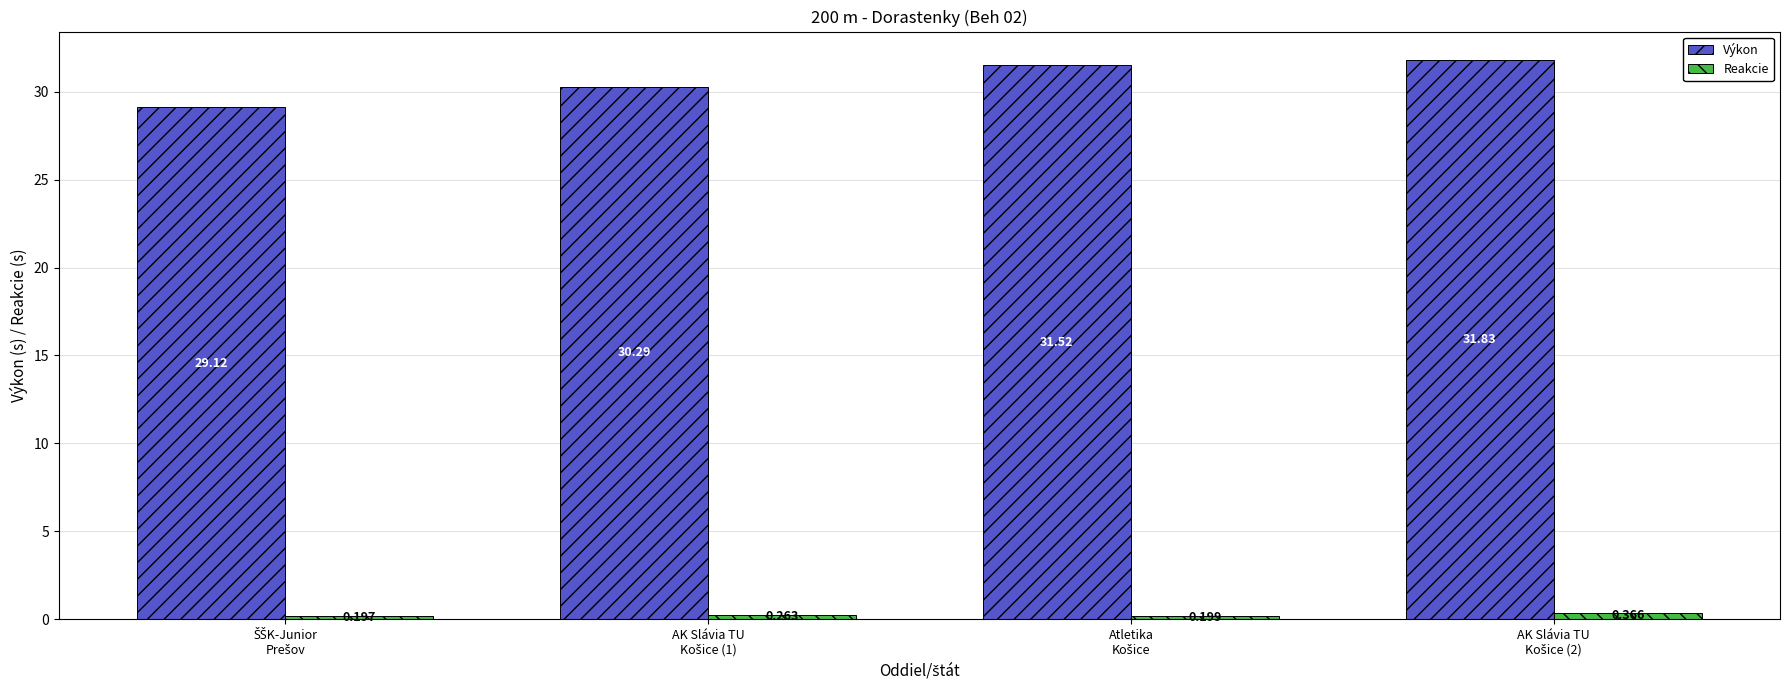

What is the value of the Výkon bar at the 2nd from the left?

30.3